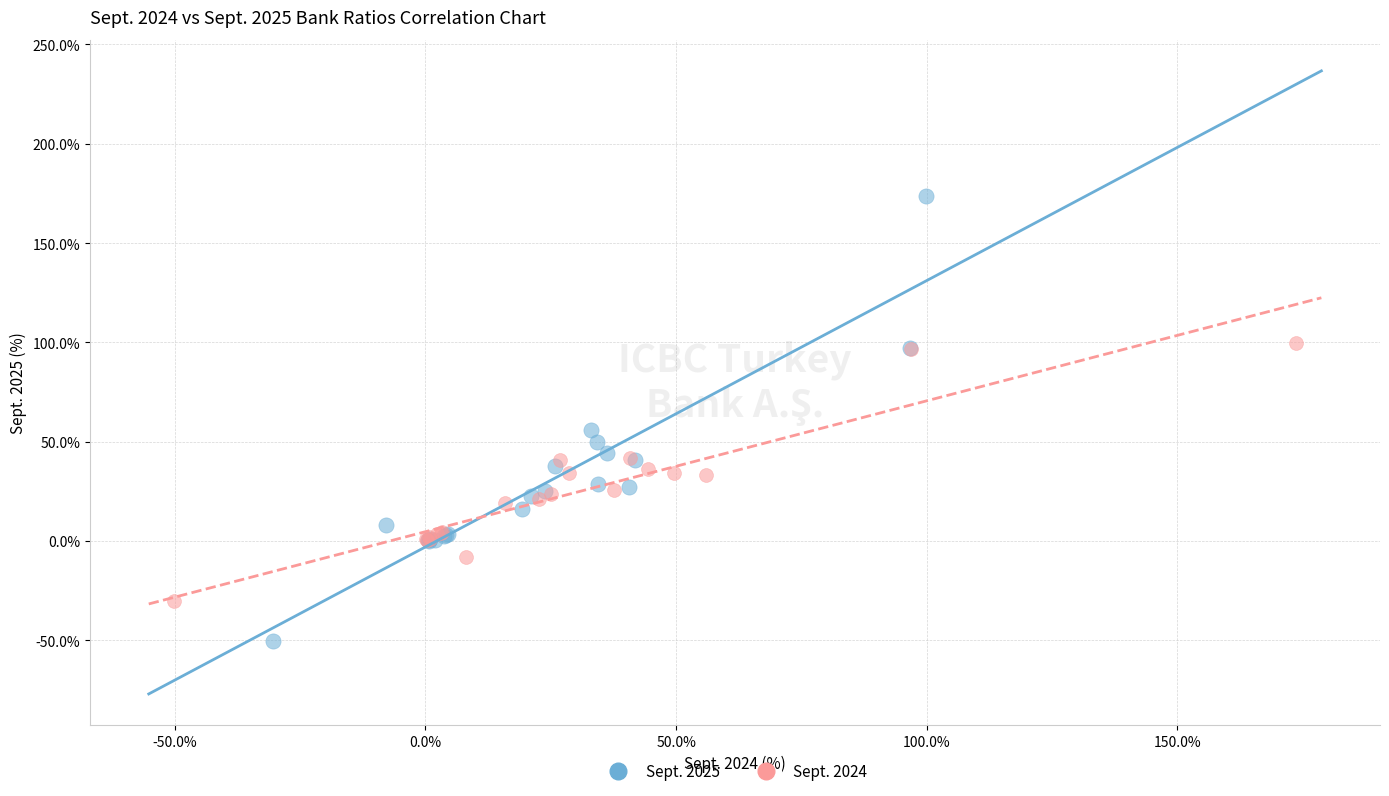

Which series has the largest Y range (max minus min)?

Sept. 2025